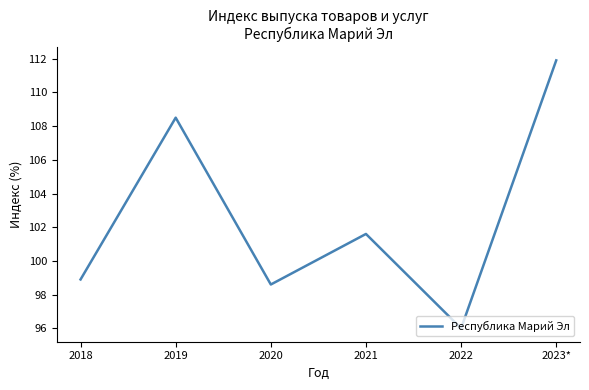

True or false: the data shows 26.2 at 2022.

False